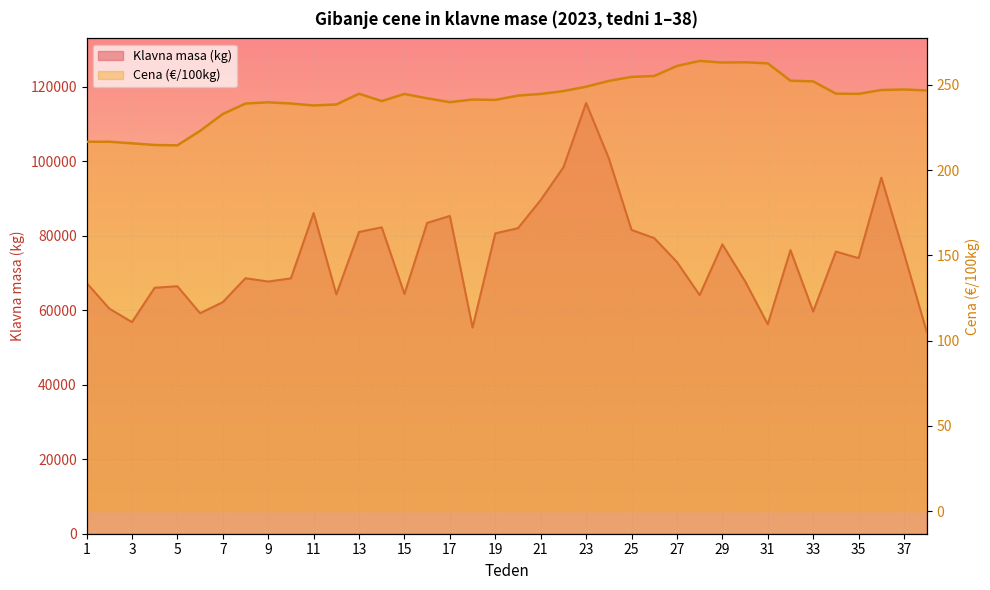

What is the average value of the Klavna masa (kg) series?

74307.4